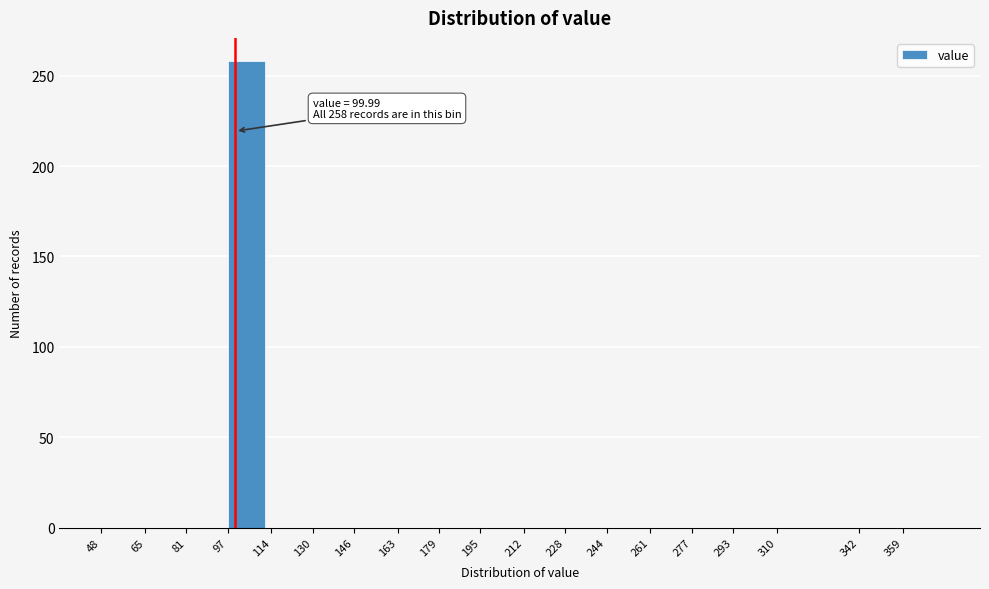

Reading right to left, what are all the values shown in this chart?

359=0	342=0	310=0	293=0	277=0	261=0	244=0	228=0	212=0	195=0	179=0	163=0	146=0	130=0	114=0	97=258	81=0	65=0	48=0